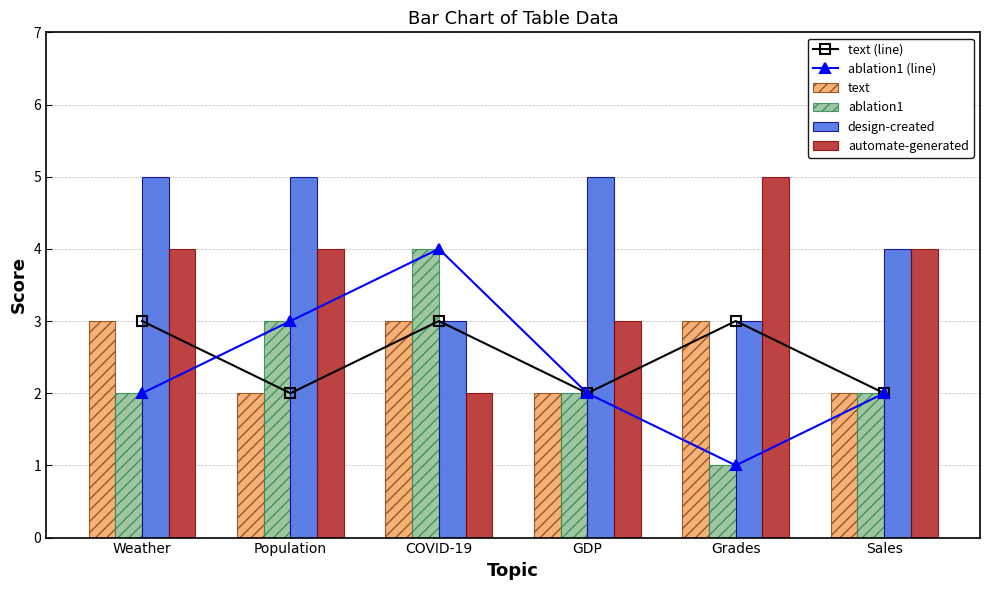

Reading left to right, what are all the values shown in this chart?

text (line): Weather=3	Population=2	COVID-19=3	GDP=2	Grades=3	Sales=2
ablation1 (line): Weather=2	Population=3	COVID-19=4	GDP=2	Grades=1	Sales=2
text: Weather=3	Population=2	COVID-19=3	GDP=2	Grades=3	Sales=2
ablation1: Weather=2	Population=3	COVID-19=4	GDP=2	Grades=1	Sales=2
design-created: Weather=5	Population=5	COVID-19=3	GDP=5	Grades=3	Sales=4
automate-generated: Weather=4	Population=4	COVID-19=2	GDP=3	Grades=5	Sales=4